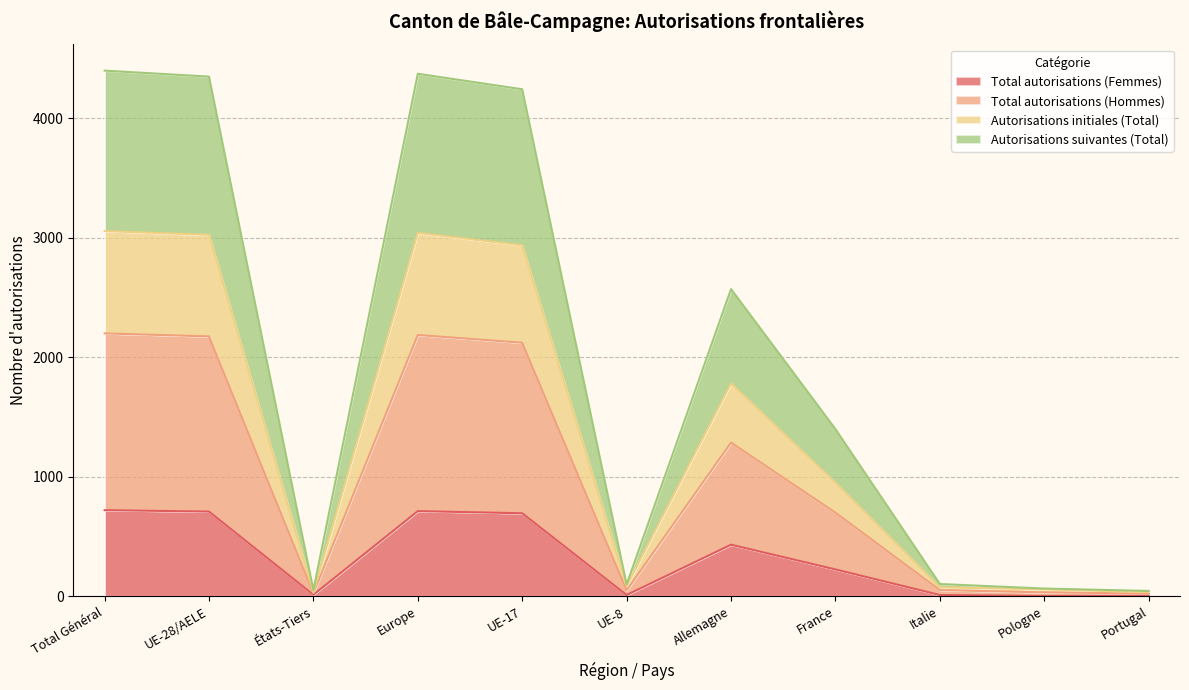

Which has a higher value, Portugal or France?

France